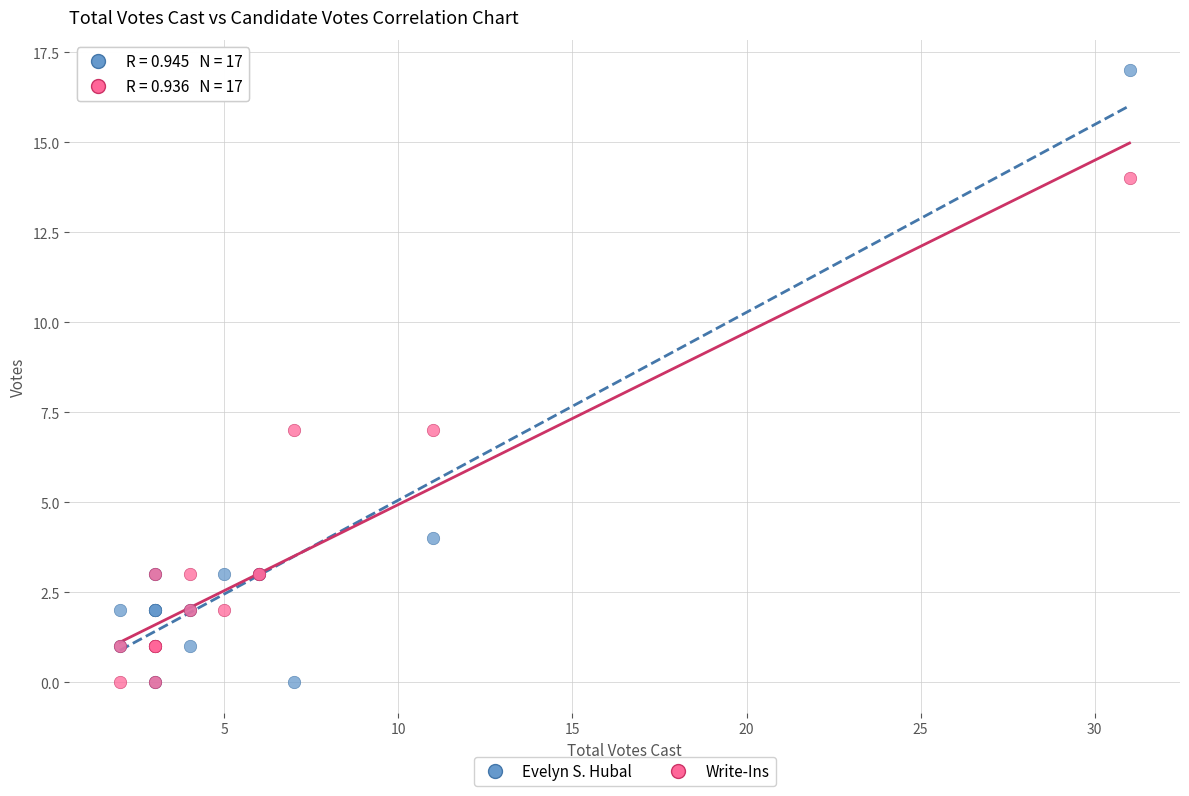

What are all the series names shown in the legend?

Evelyn S. Hubal, Write-Ins